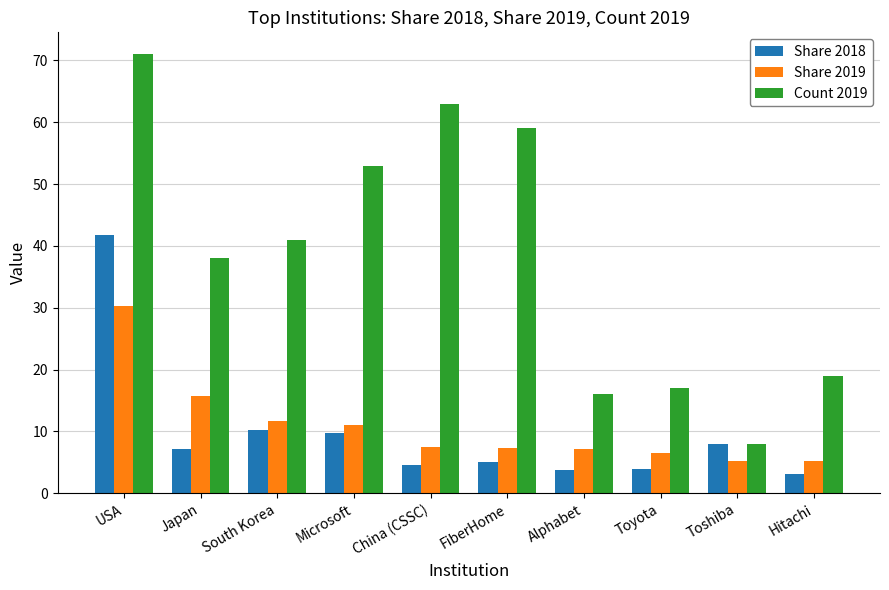

What is the spread (max minus min) of values at FiberHome?

53.9